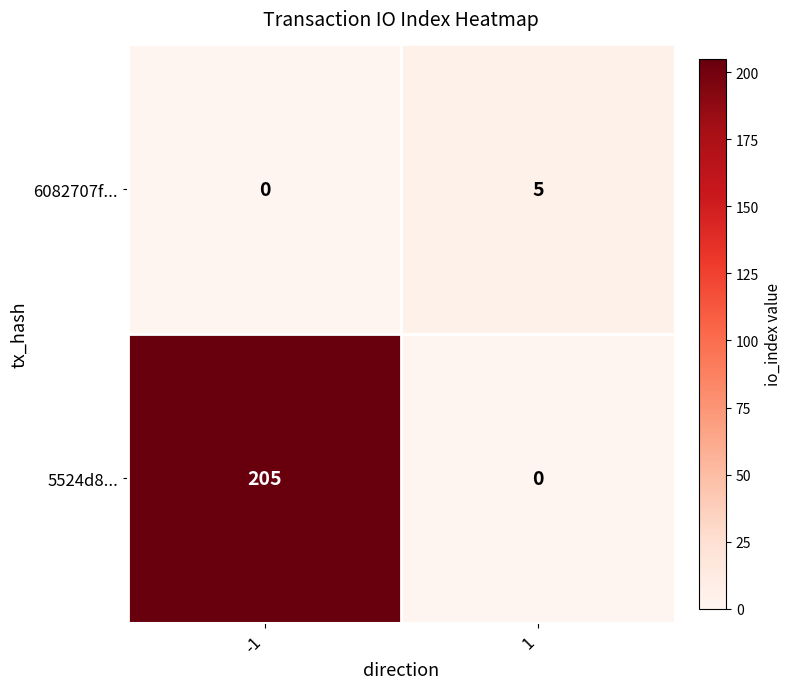

What is the difference between the highest and lowest values at 1?

5